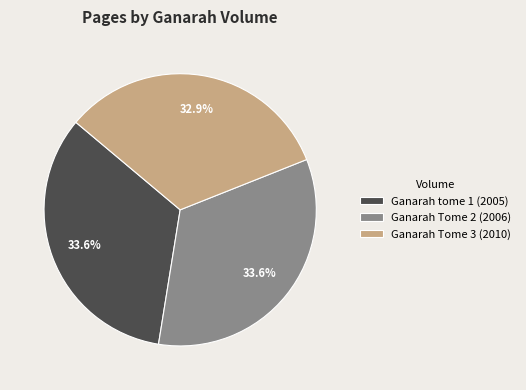

To the nearest percent, what is the difference between the largest and smallest slice percentages?

1%